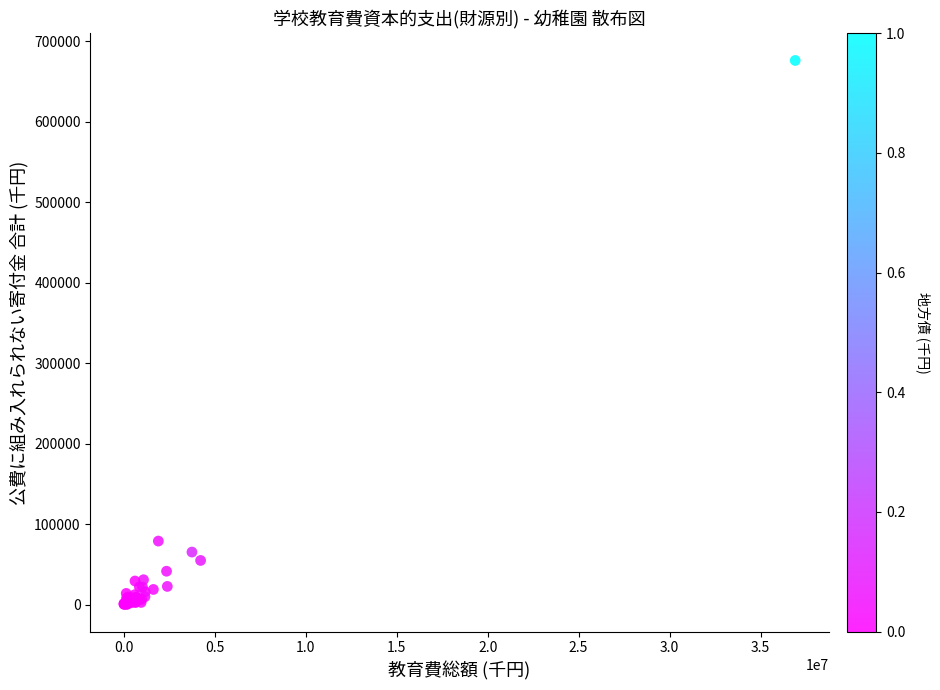

What Y value in the scatter plot is closest to 338412?

79141